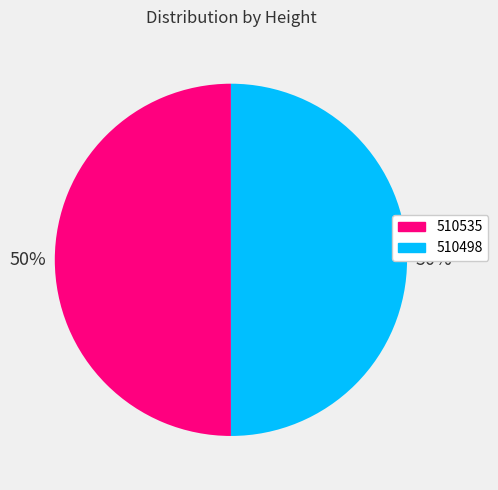

To the nearest percent, what is the average slice percentage?

50%